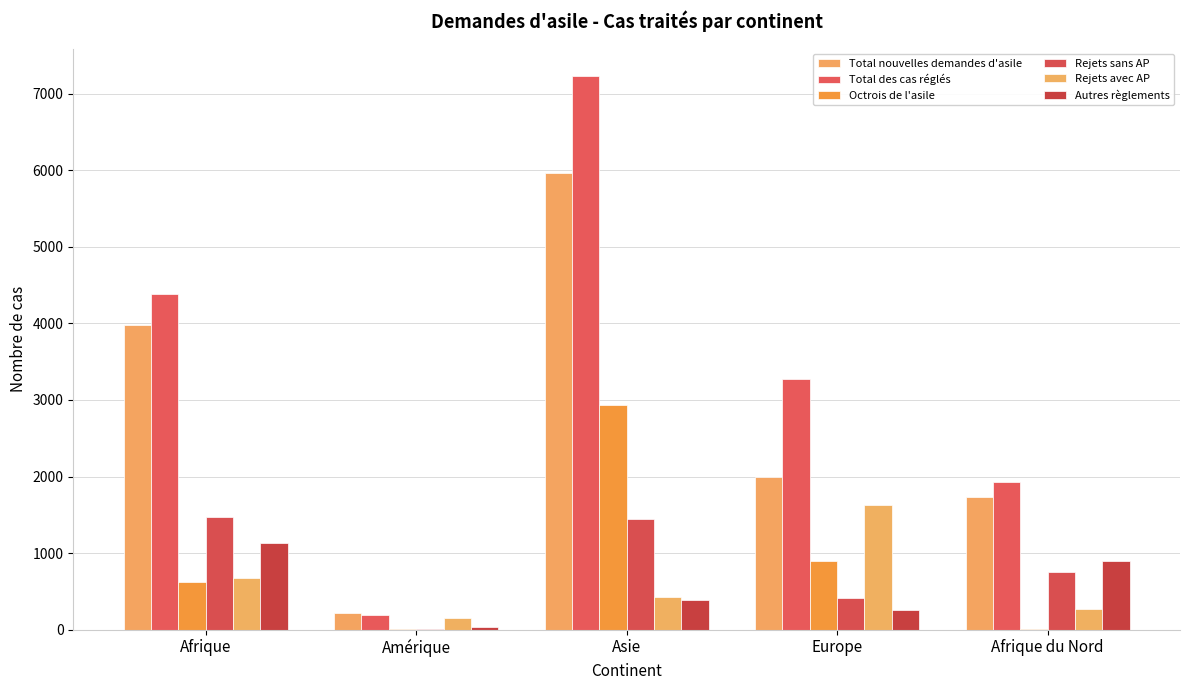

List the labels in order of Octrois de l'asile value, largest first.

Asie, Europe, Afrique, Amérique, Afrique du Nord